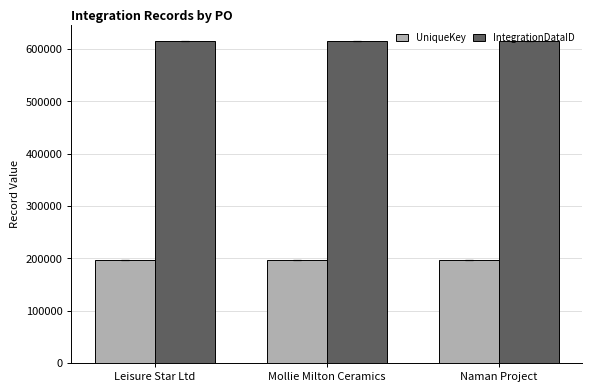

List the series in order of their overall mean, highest first.

IntegrationDataID, UniqueKey